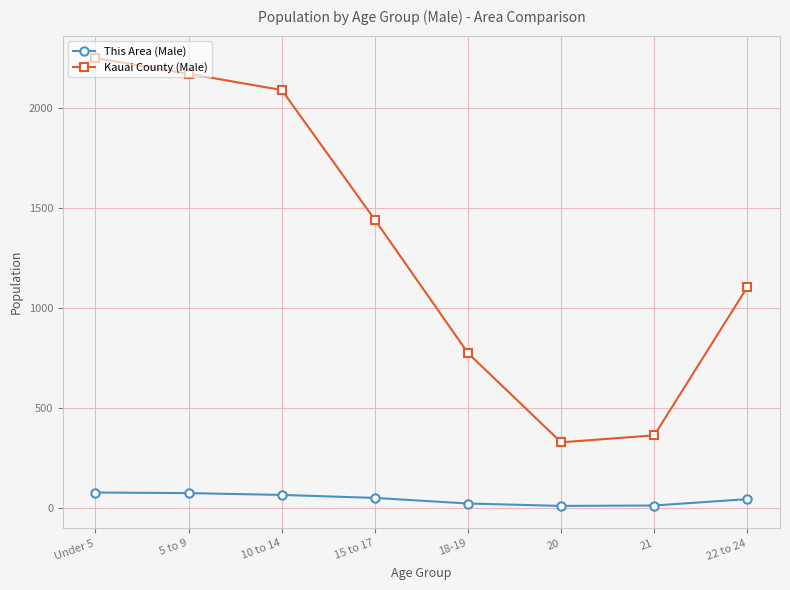

True or false: Kauai County (Male) and This Area (Male) cross at least once.

False